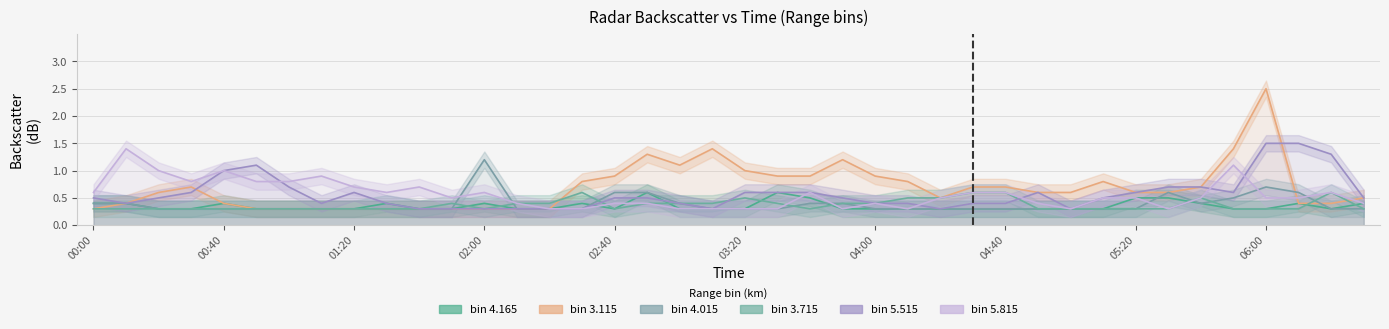

True or false: 5.515 and 4.015 intersect in this chart.

False